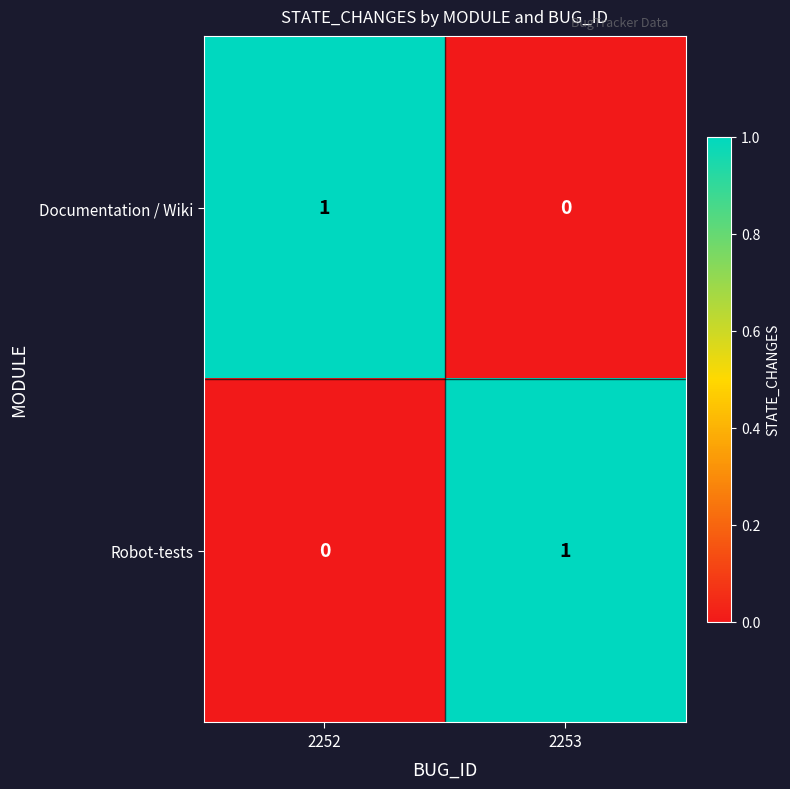

Rank the categories by Robot-tests value from highest to lowest.

2253, 2252